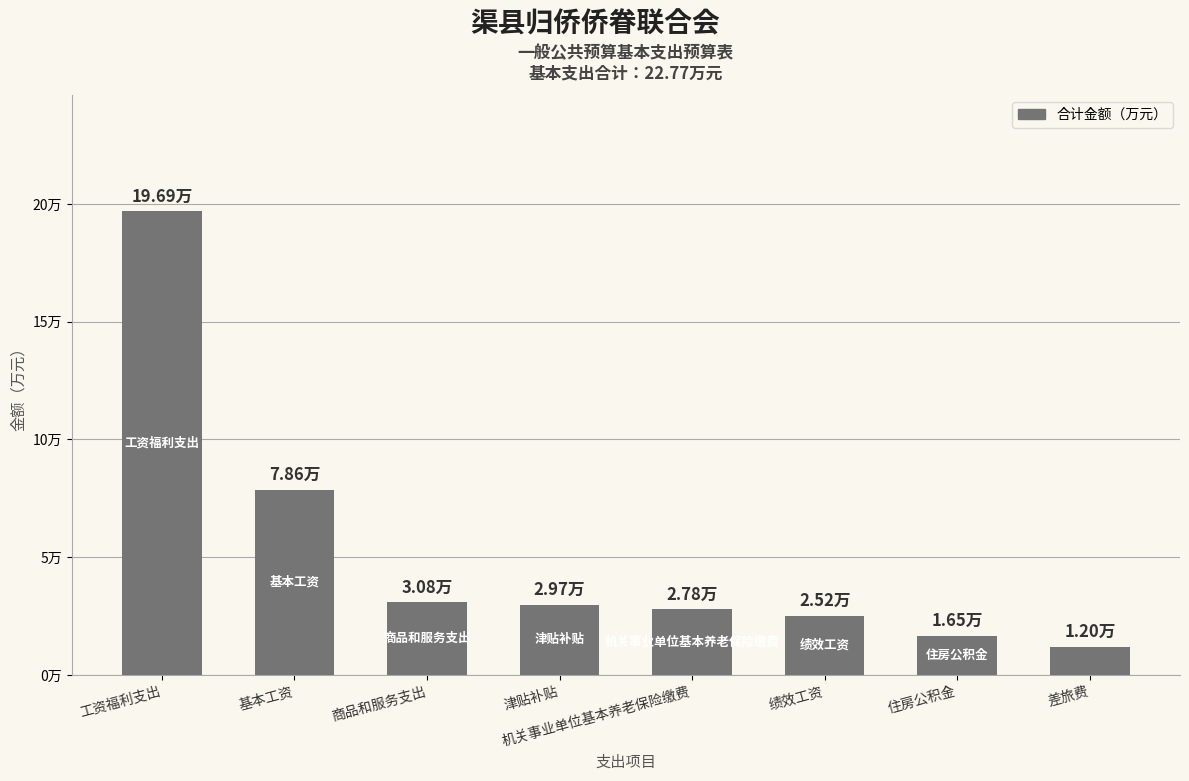

True or false: the data shows 1.6 at 住房公积金.

True